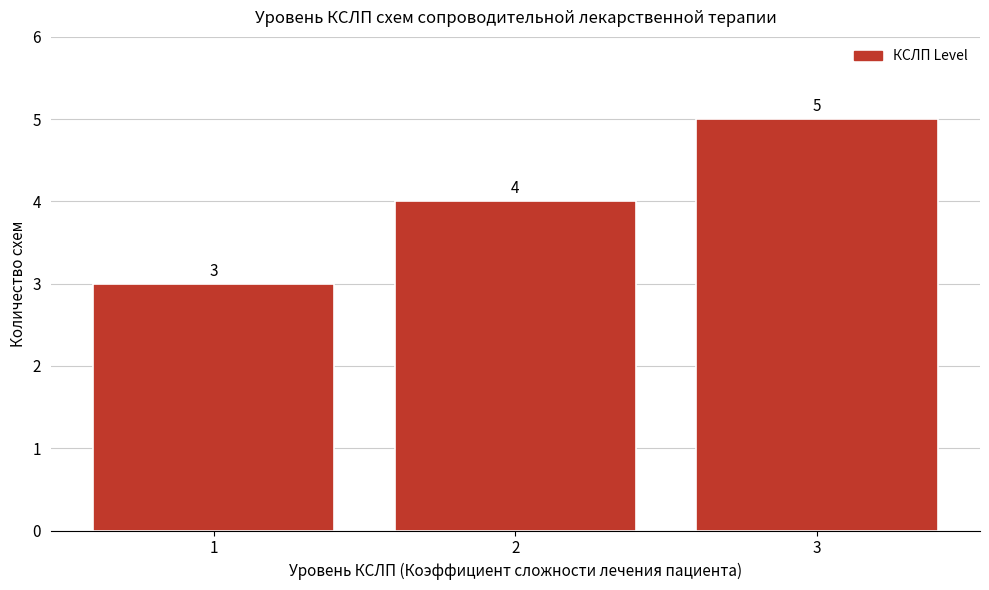

Over which range of the x-axis is the bar tallest?

2.5 to 3.5